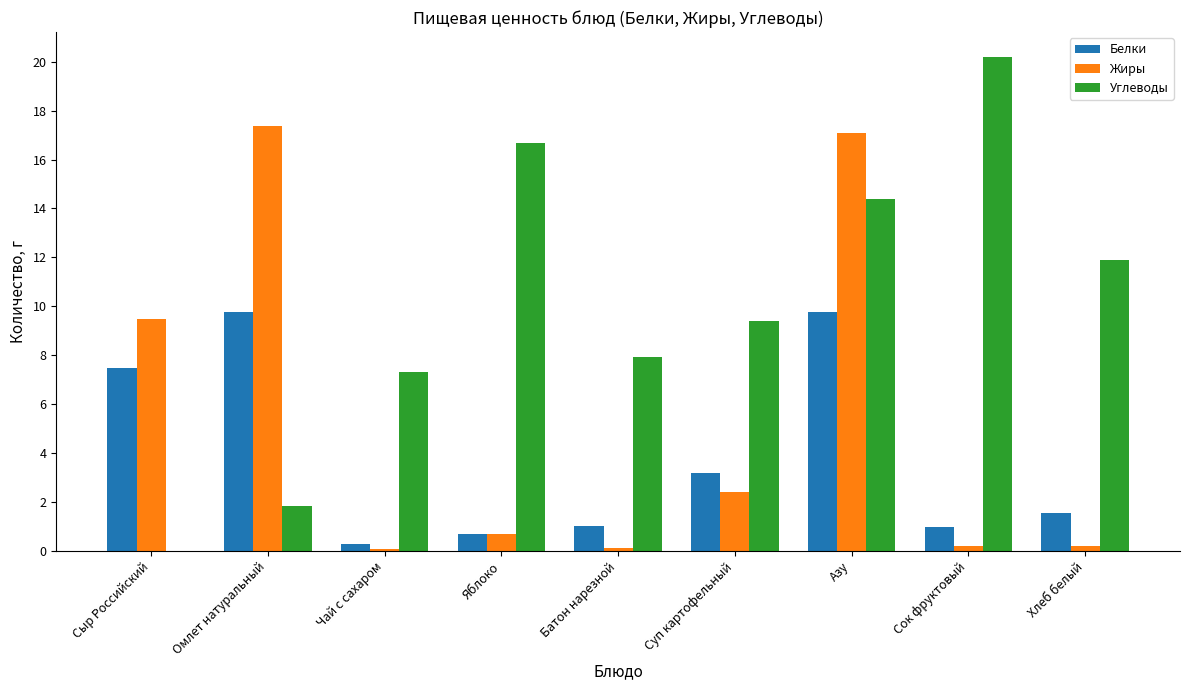

Between Яблоко and Хлеб белый, which series saw the biggest shift?

Углеводы